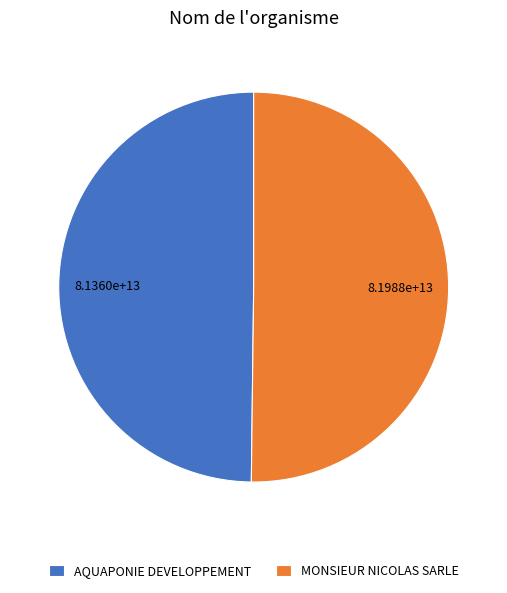

Approximately how many times larger is the value at MONSIEUR NICOLAS SARLE compared to AQUAPONIE DEVELOPPEMENT?

1.0